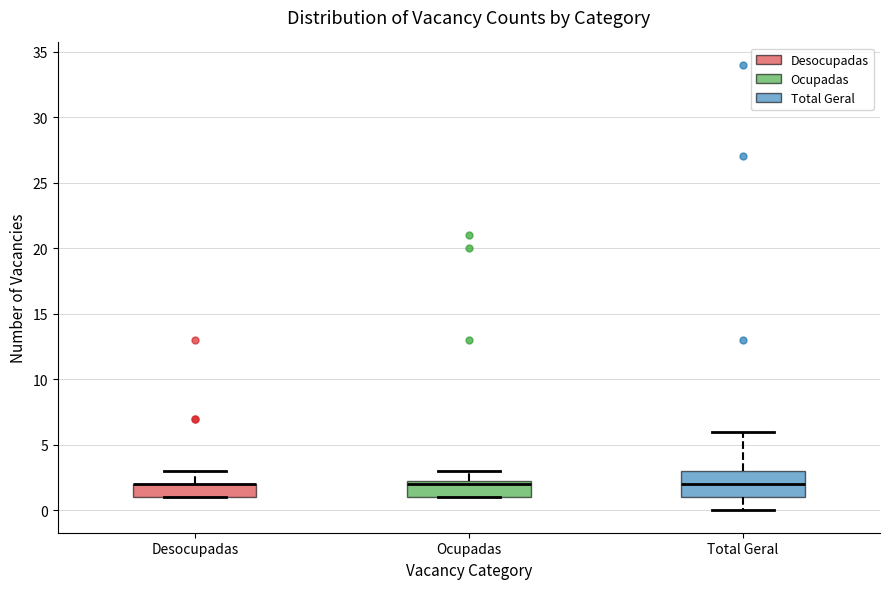

Reading left to right, read every box against the y-axis: the position of its median line, the range the box covers, and the ends of its whiskers. The values are not printed on the chart, so give them approximately, as read against the axis.

Desocupadas: median 2.0 (drawn on the box's upper edge), box 1.0 to 2.0, whiskers 1.0 to 3.0
Ocupadas: median 2.0, box 1.0 to 2.5, whiskers 1.0 to 3.0
Total Geral: median 2.0, box 1.0 to 3.0, whiskers 0.0 to 6.0